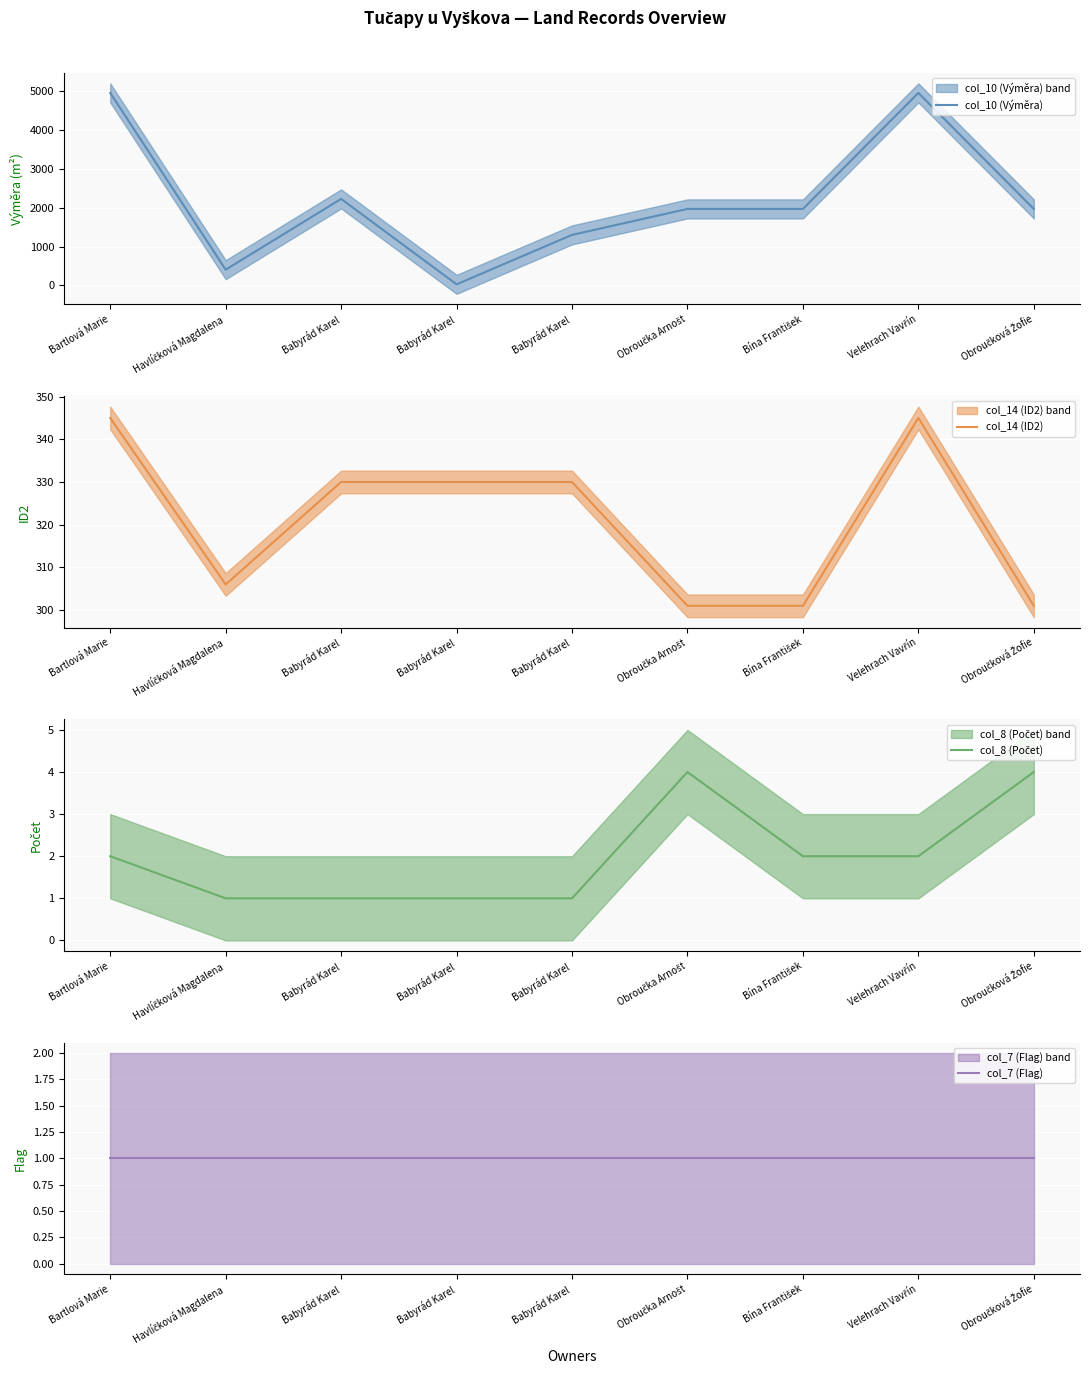

Reading left to right, transcribe all the data shown in this chart.

col_10 (Výměra): 4960	406	2229	28	1302	1971	1971	4960	1971
col_14 (ID2): 345	306	330	330	330	301	301	345	301
col_8 (Počet): 2	1	1	1	1	4	2	2	4
col_7 (Flag): 1	1	1	1	1	1	1	1	1